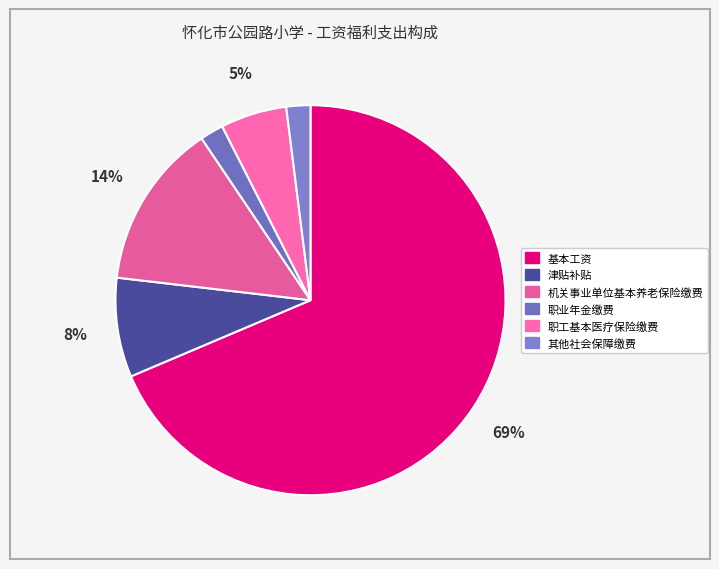

Between 基本工资 and 职业年金缴费, which is larger?

基本工资